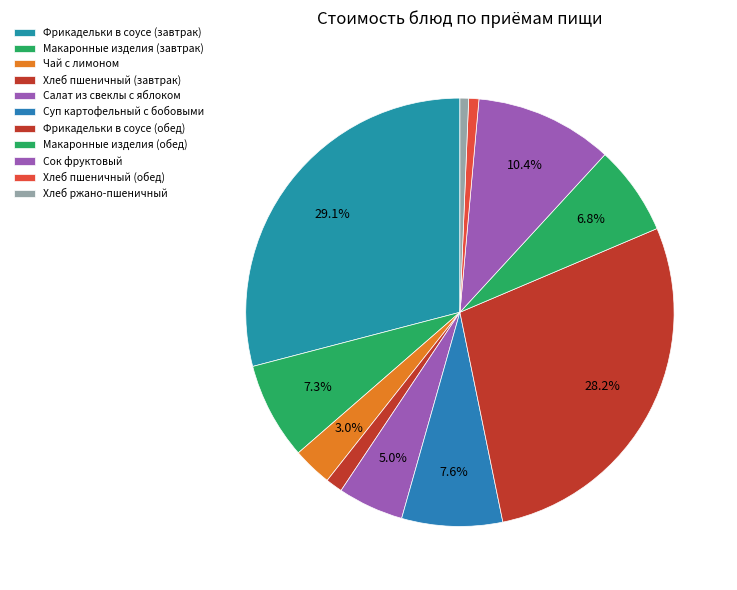

Between Хлеб ржано-пшеничный and Хлеб пшеничный (завтрак), which is larger?

Хлеб пшеничный (завтрак)